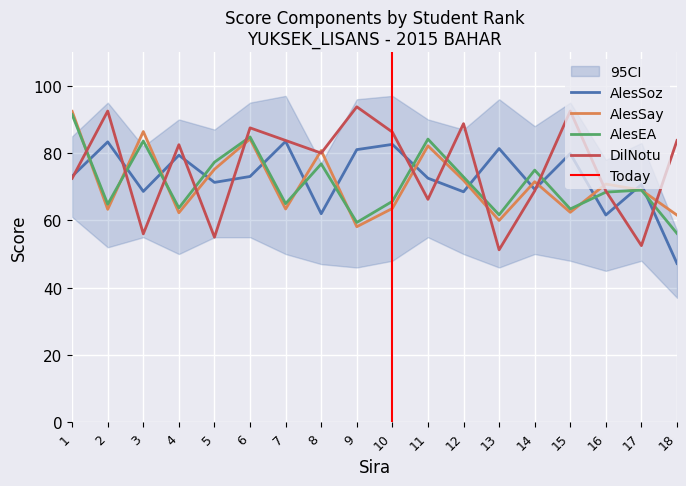

Is this an area chart (filled region under the line)?

No